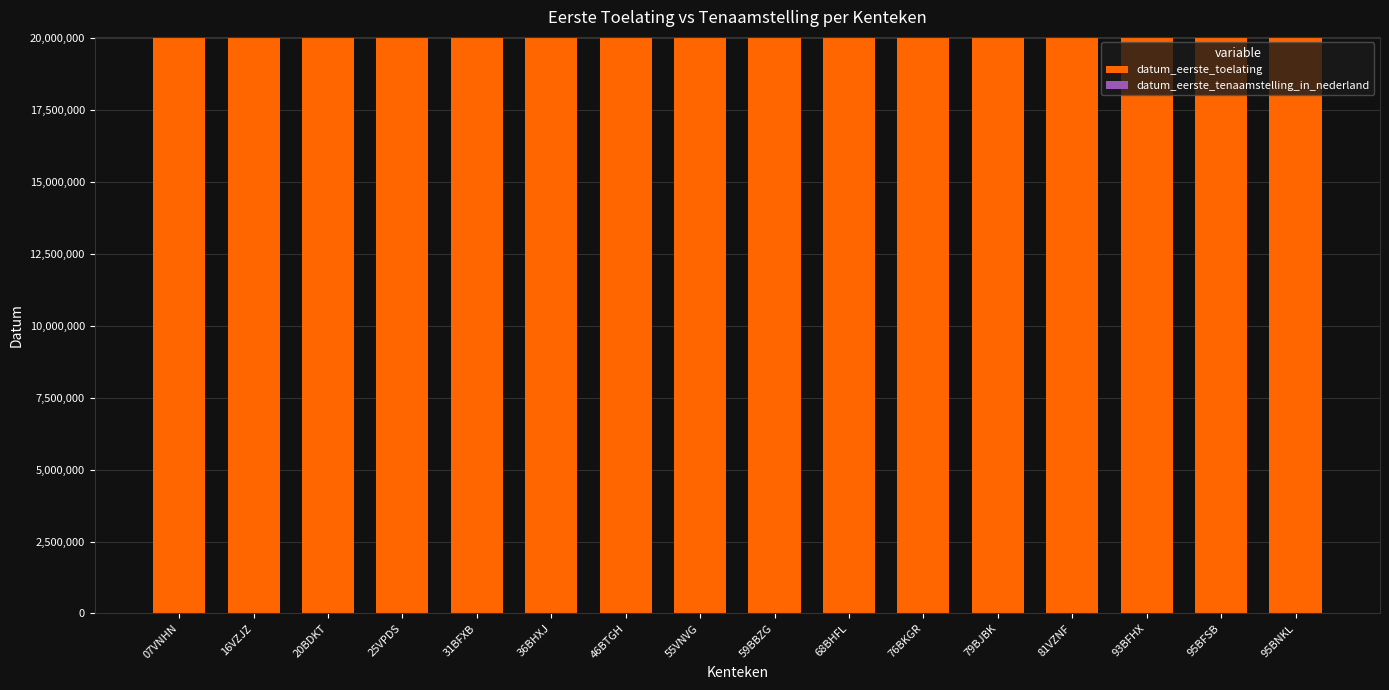

Is it true that the value at 95BFSB is 20020923?

True